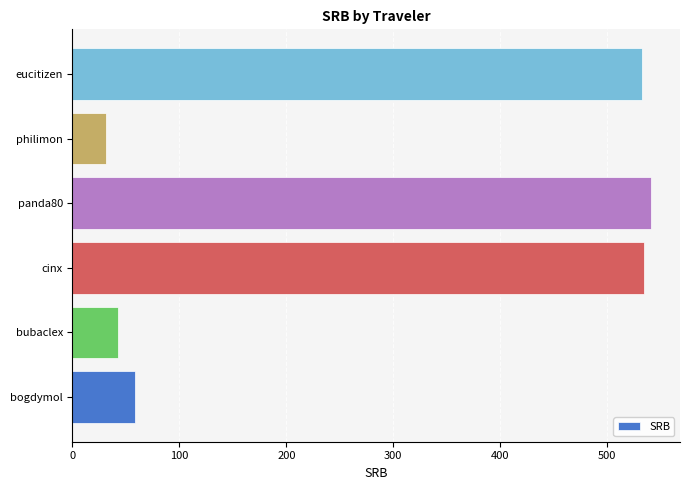

What is the approximate value at bubaclex?

42.5